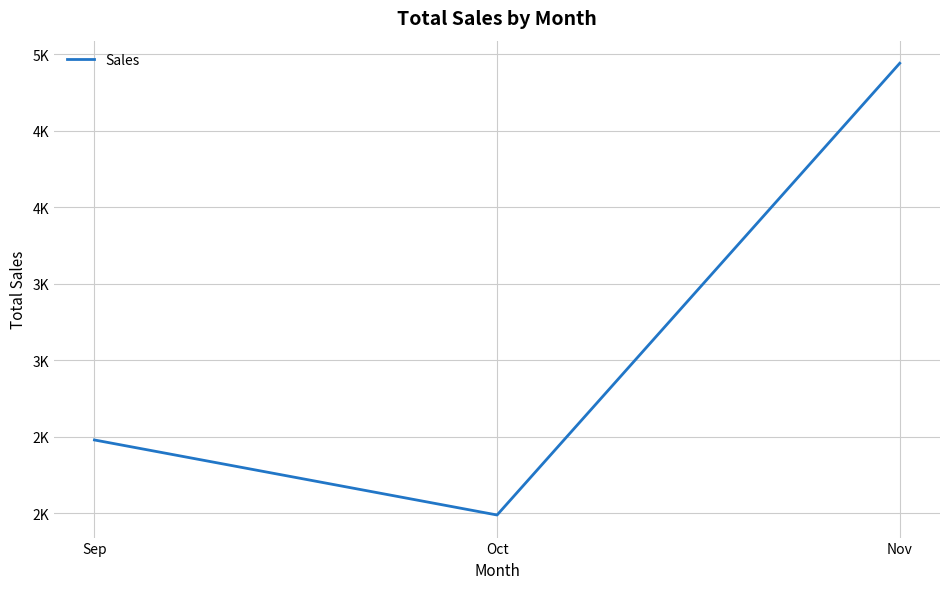

Is it true that the value at Sep is 2480?

True